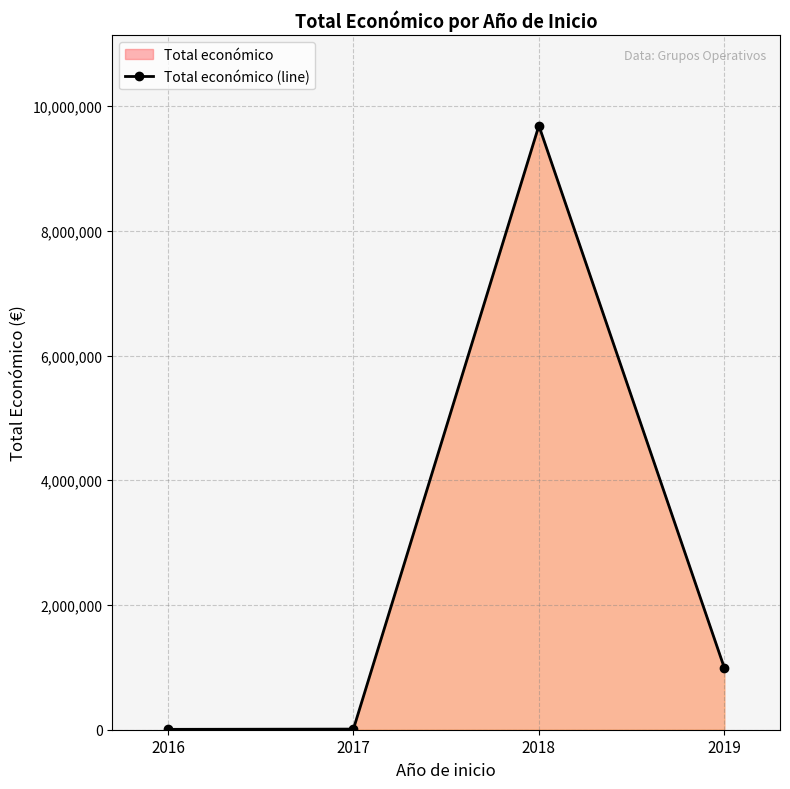

Where is the first local maximum?

2018